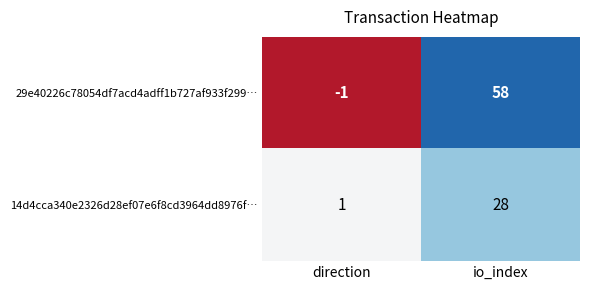

Is the value of 29e40226c78054df7acd4adff1b727af933f299… at io_index greater than the value of 14d4cca340e2326d28ef07e6f8cd3964dd8976f… at io_index?

Yes